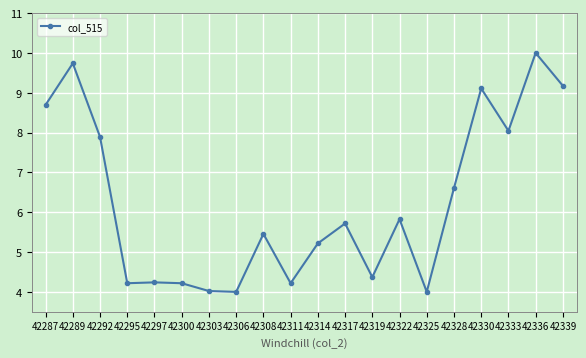

Which category has the highest value across all series?

42336